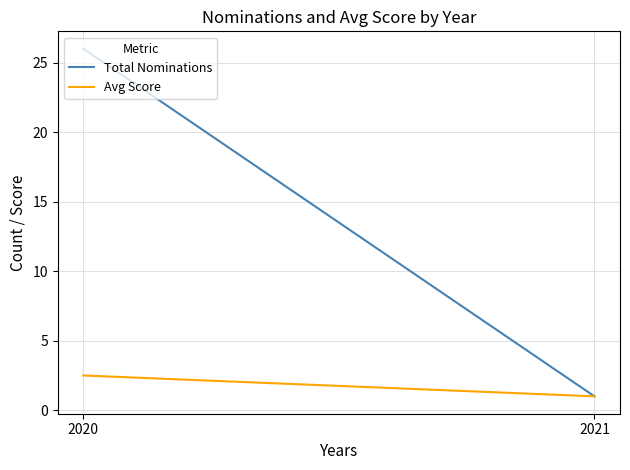

Does the chart display data point markers on the line(s)?

No